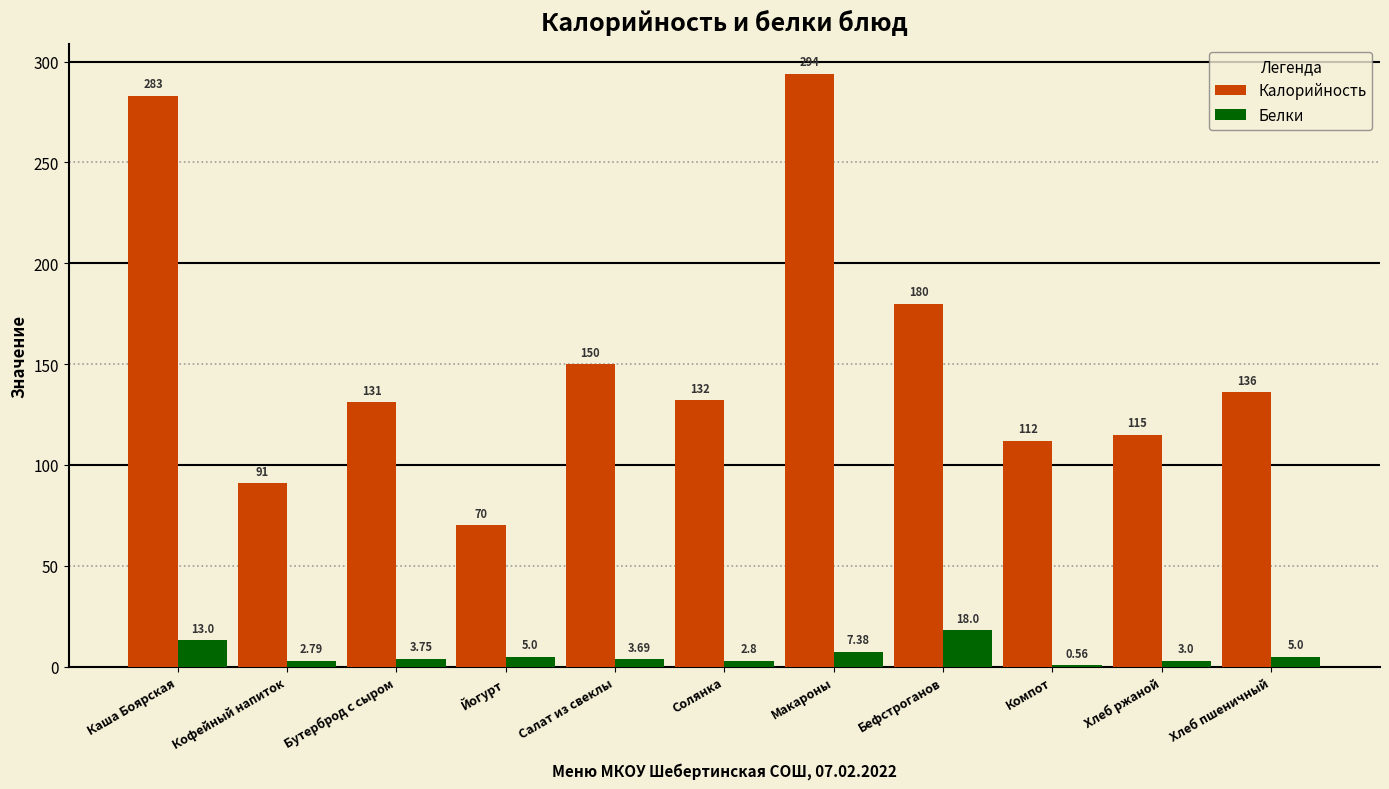

Is the value of Белки at Бутерброд с сыром greater than the value of Калорийность at Кофейный напиток?

No